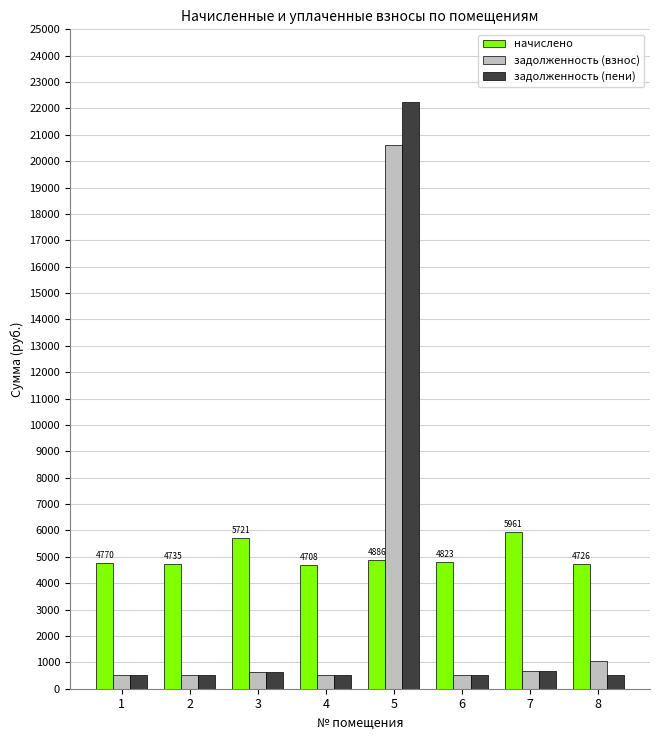

What value does the начислено series have at 6?

4823.5